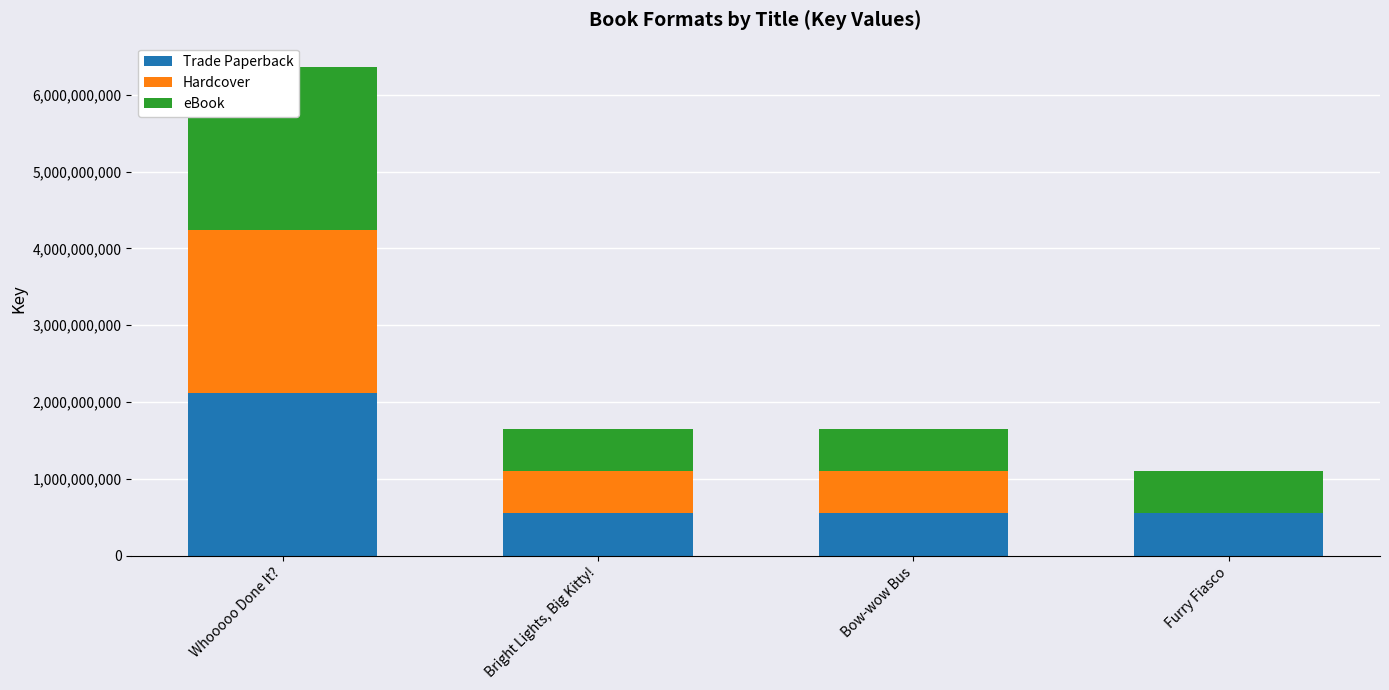

The eBook series shows 550781728 at Bright Lights, Big Kitty!. True or false?

True